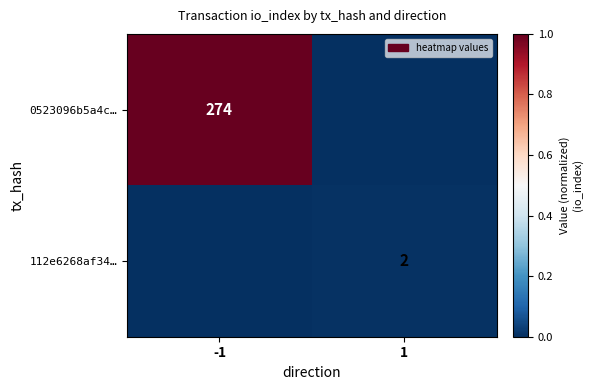

The value of 112e6268af34… at 1 is 1. True or false?

False